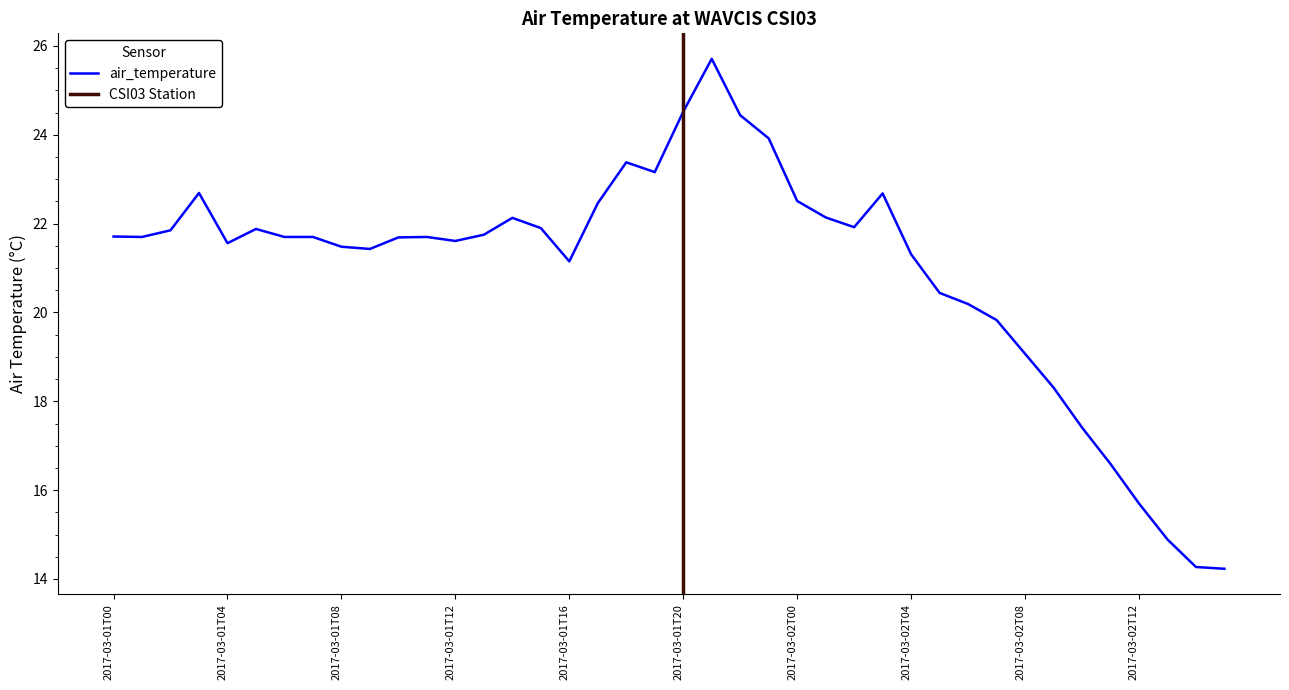

How many values are below 21?

11